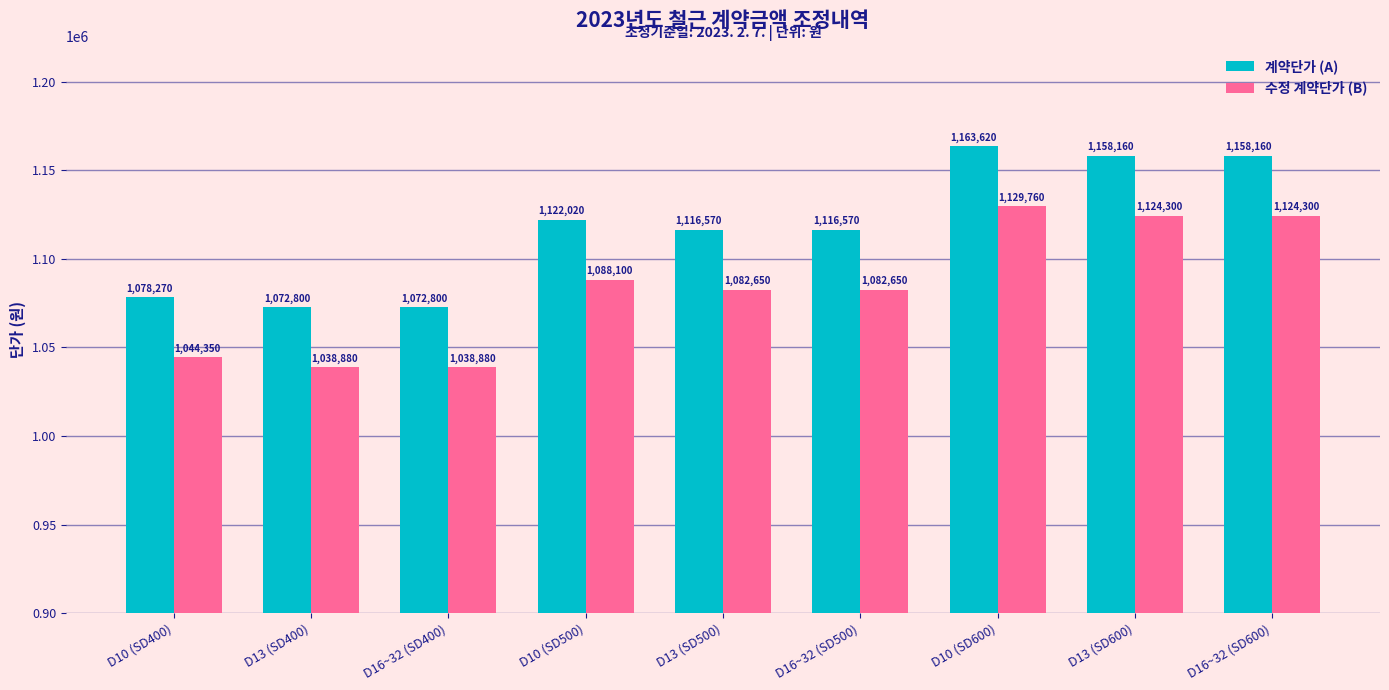

Reading left to right, list all the values displayed in this chart.

계약단가 (A): D10 (SD400)=1078270	D13 (SD400)=1072800	D16~32 (SD400)=1072800	D10 (SD500)=1122020	D13 (SD500)=1116570	D16~32 (SD500)=1116570	D10 (SD600)=1163620	D13 (SD600)=1158160	D16~32 (SD600)=1158160
수정 계약단가 (B): D10 (SD400)=1044350	D13 (SD400)=1038880	D16~32 (SD400)=1038880	D10 (SD500)=1088100	D13 (SD500)=1082650	D16~32 (SD500)=1082650	D10 (SD600)=1129760	D13 (SD600)=1124300	D16~32 (SD600)=1124300